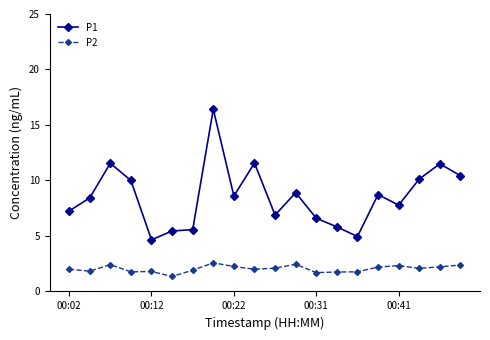

What is the highest value of the P1 series?

16.4